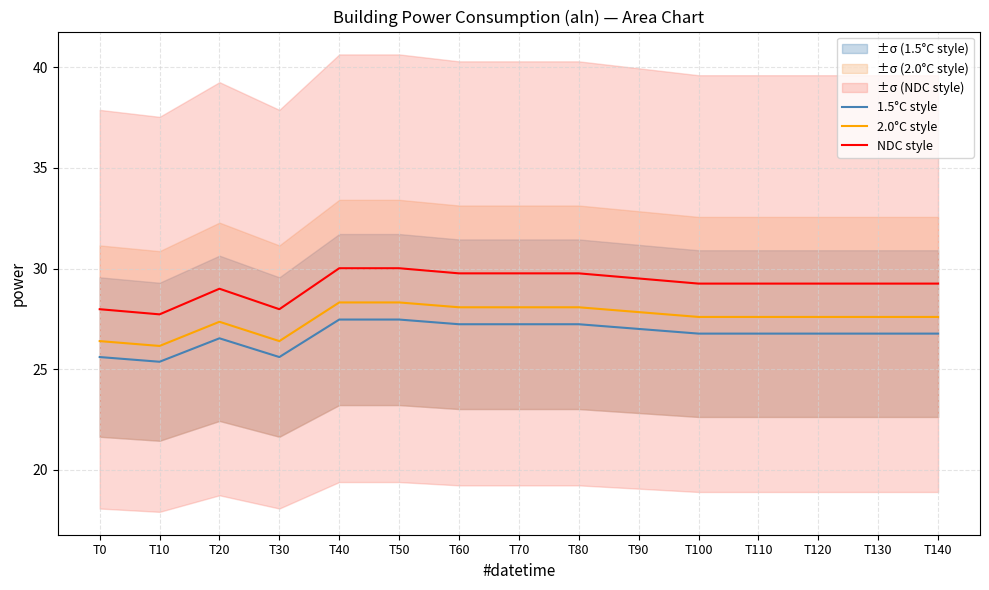

What is the average value of the NDC style series?

29.2